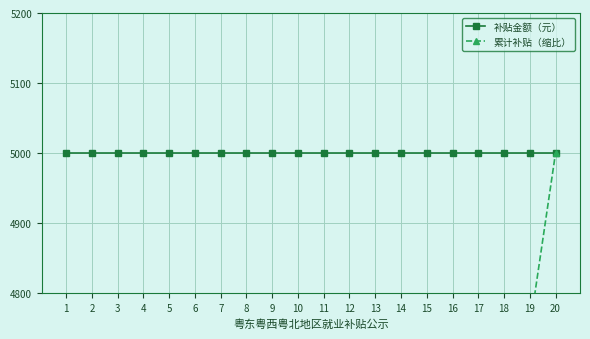

Reading left to right, list all the values displayed in this chart.

补贴金额（元）: 1=5000	2=5000	3=5000	4=5000	5=5000	6=5000	7=5000	8=5000	9=5000	10=5000	11=5000	12=5000	13=5000	14=5000	15=5000	16=5000	17=5000	18=5000	19=5000	20=5000
累计补贴（缩比）: 1=250	2=500	3=750	4=1000	5=1250	6=1500	7=1750	8=2000	9=2250	10=2500	11=2750	12=3000	13=3250	14=3500	15=3750	16=4000	17=4250	18=4500	19=4750	20=5000